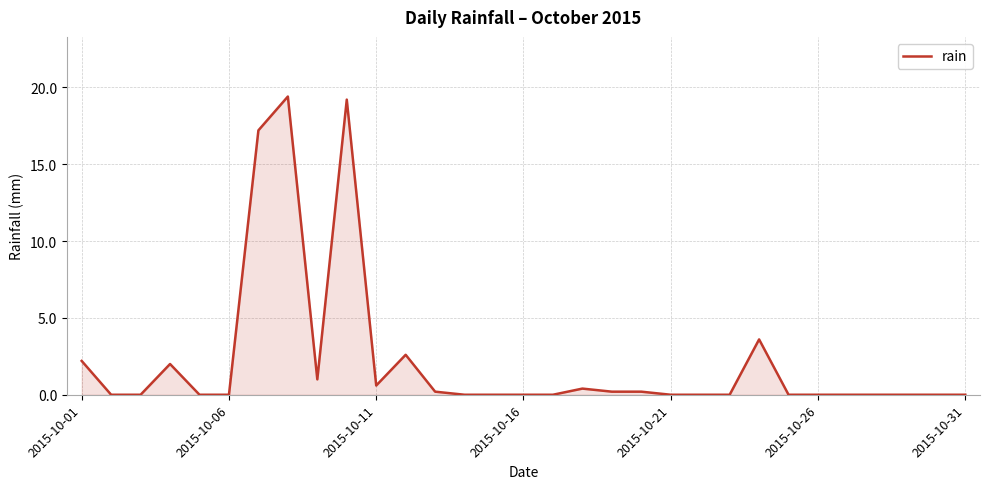

Is this an area chart (filled region under the line)?

Yes